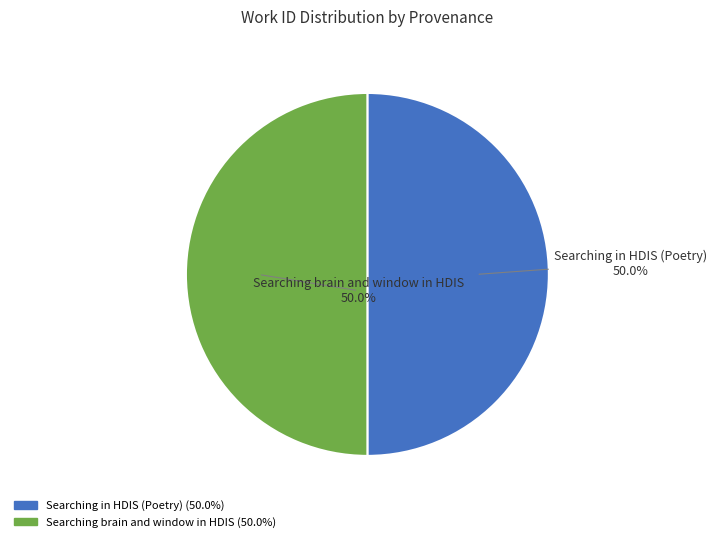

Do Searching brain and window in HDIS and Searching in HDIS (Poetry) together represent more than half of the pie?

Yes